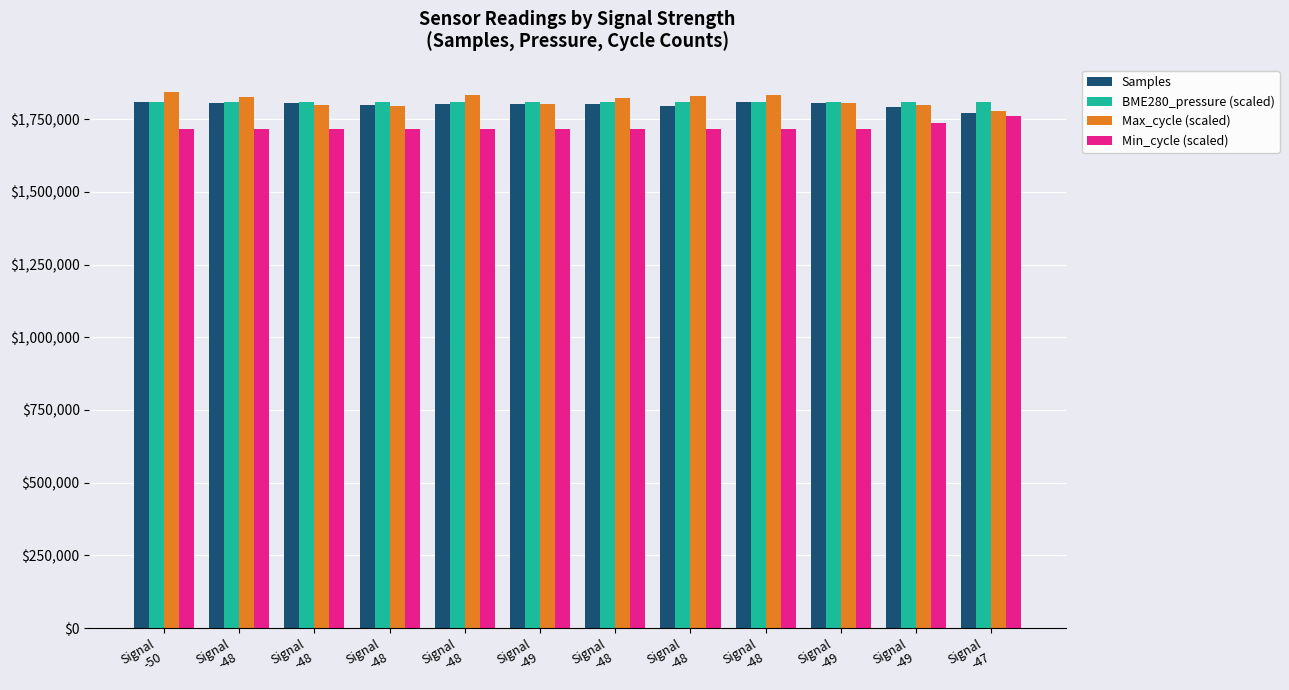

What is the value of the Max_cycle (scaled) bar at the 3rd from the left?

1828180.0